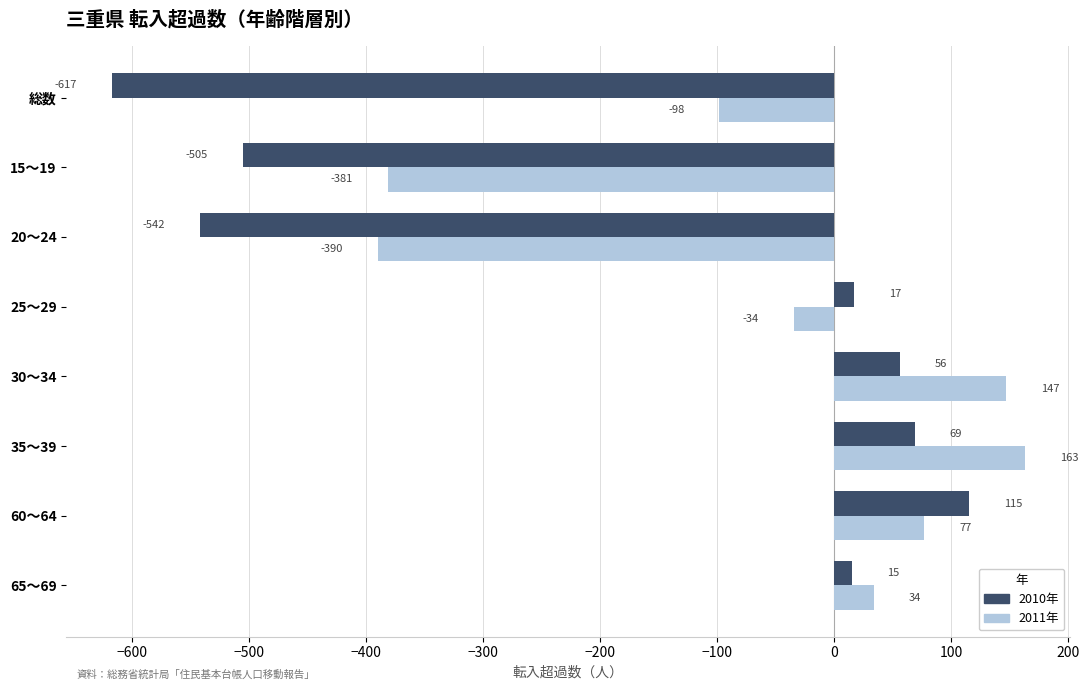

How many data points in 2010年 are less than 17?

4